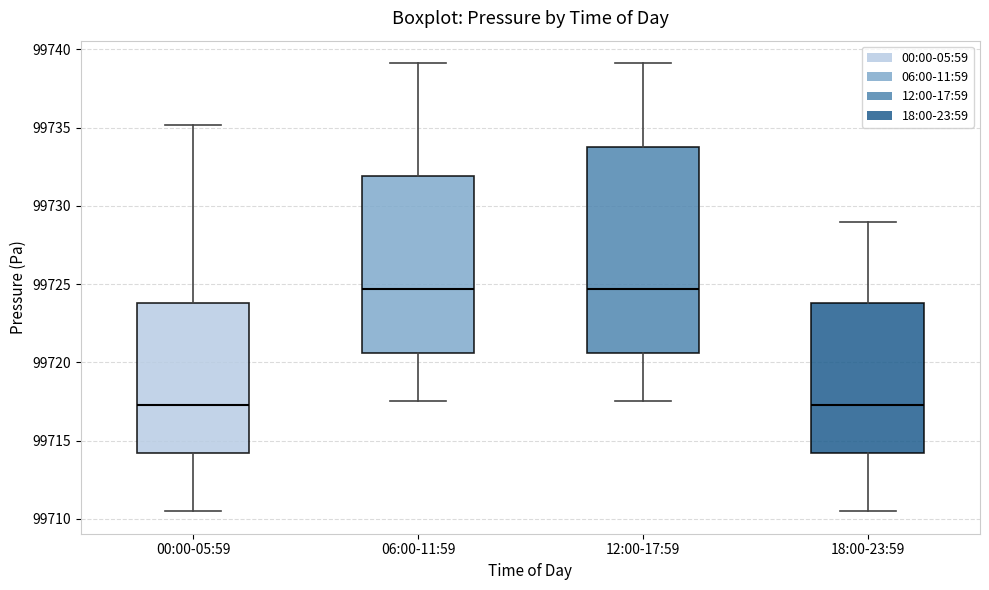

Where does the upper whisker of the box for 00:00-05:59 end on the y-axis? The values are not printed on the chart, so give them approximately, as read against the axis.

99735.0